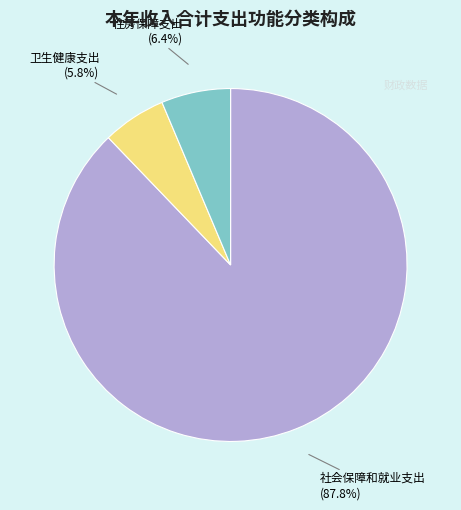

Is there a majority slice in this chart?

Yes